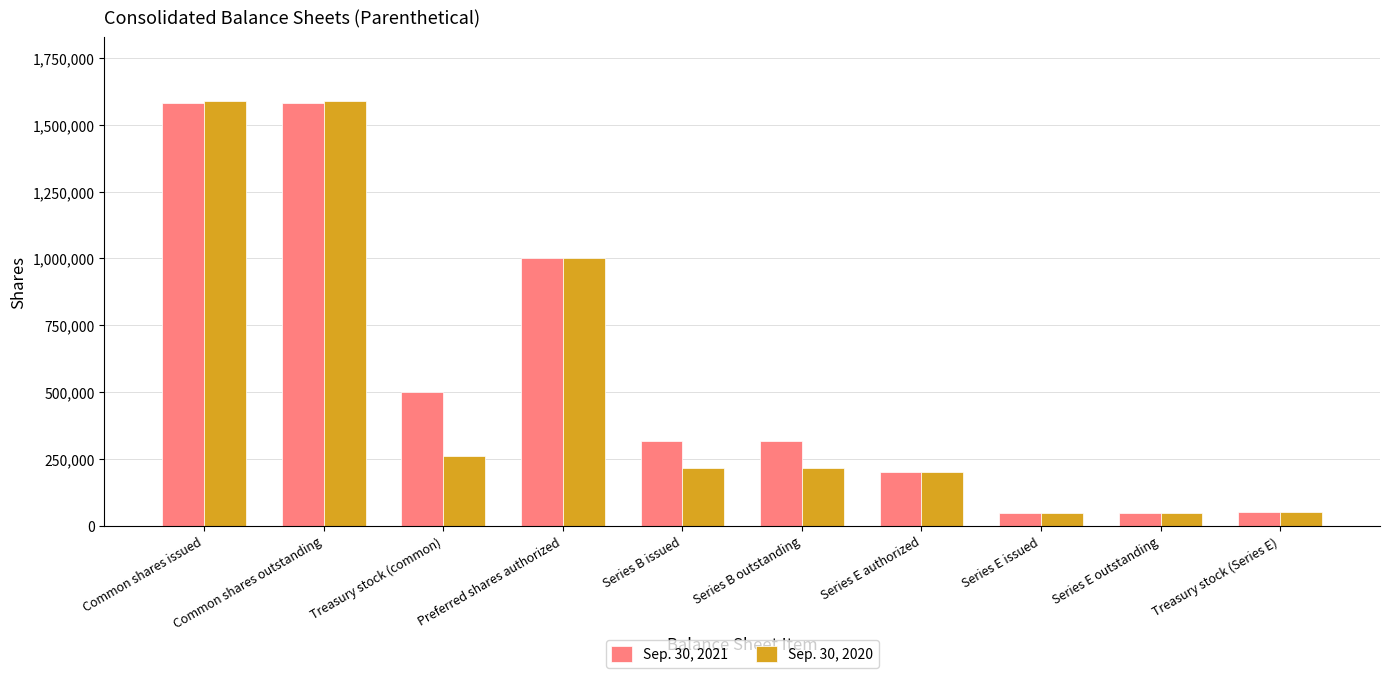

What is the approximate value of Sep. 30, 2020 at Series E authorized, to the nearest 50?

200000